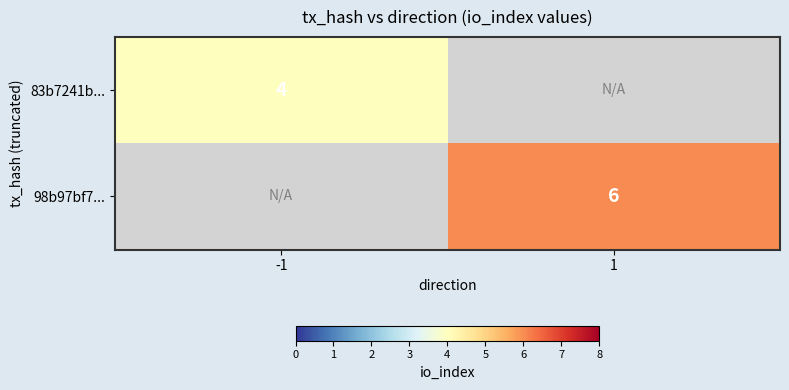

The 98b97bf7... series shows 9 at 1. True or false?

False